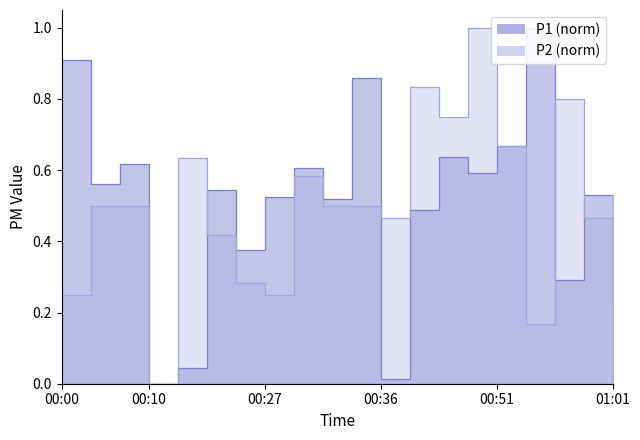

How many intersections are there between P1 and P2?

6